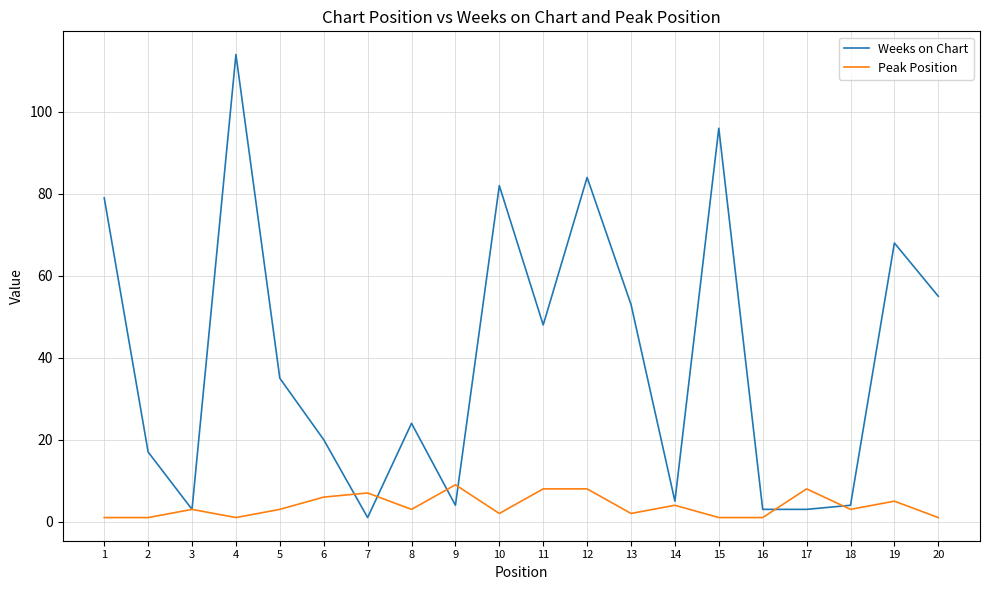

Reading left to right, list all the values displayed in this chart.

Weeks on Chart: 1=79	2=17	3=3	4=114	5=35	6=20	7=1	8=24	9=4	10=82	11=48	12=84	13=53	14=5	15=96	16=3	17=3	18=4	19=68	20=55
Peak Position: 1=1	2=1	3=3	4=1	5=3	6=6	7=7	8=3	9=9	10=2	11=8	12=8	13=2	14=4	15=1	16=1	17=8	18=3	19=5	20=1